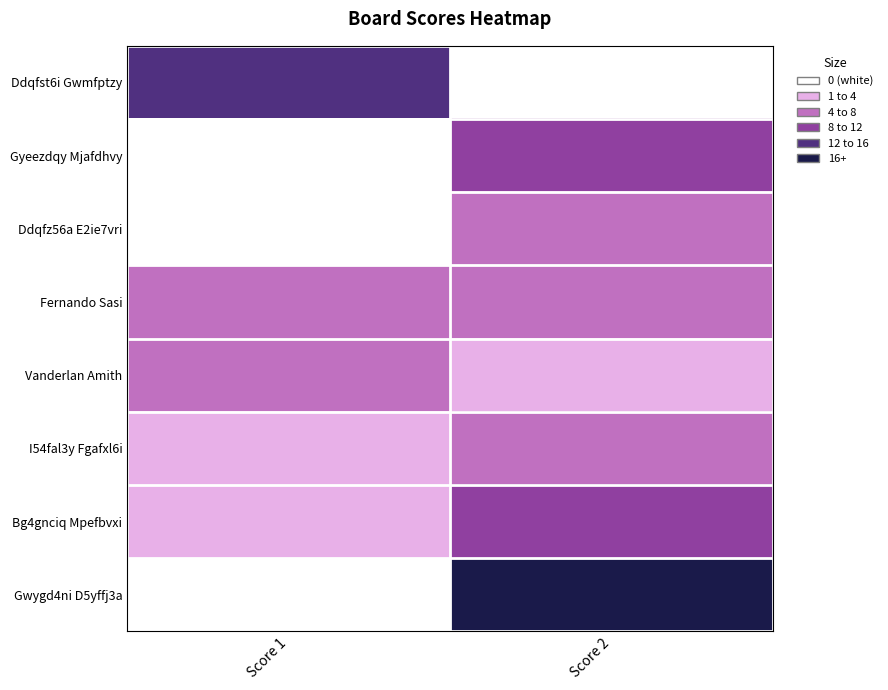

What is the total value across all series at Score 1?

31